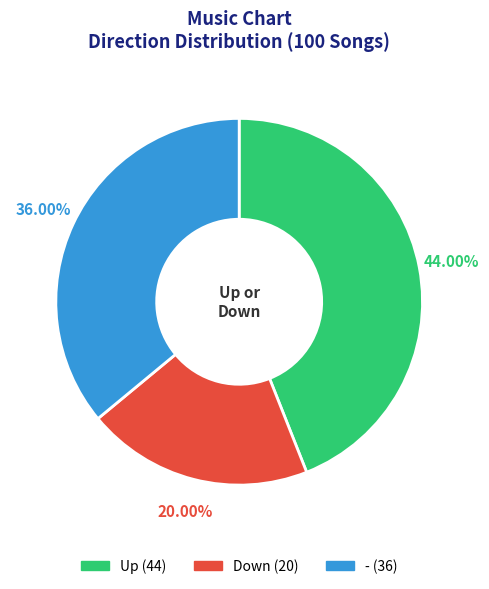

Does any single category account for the majority?

No